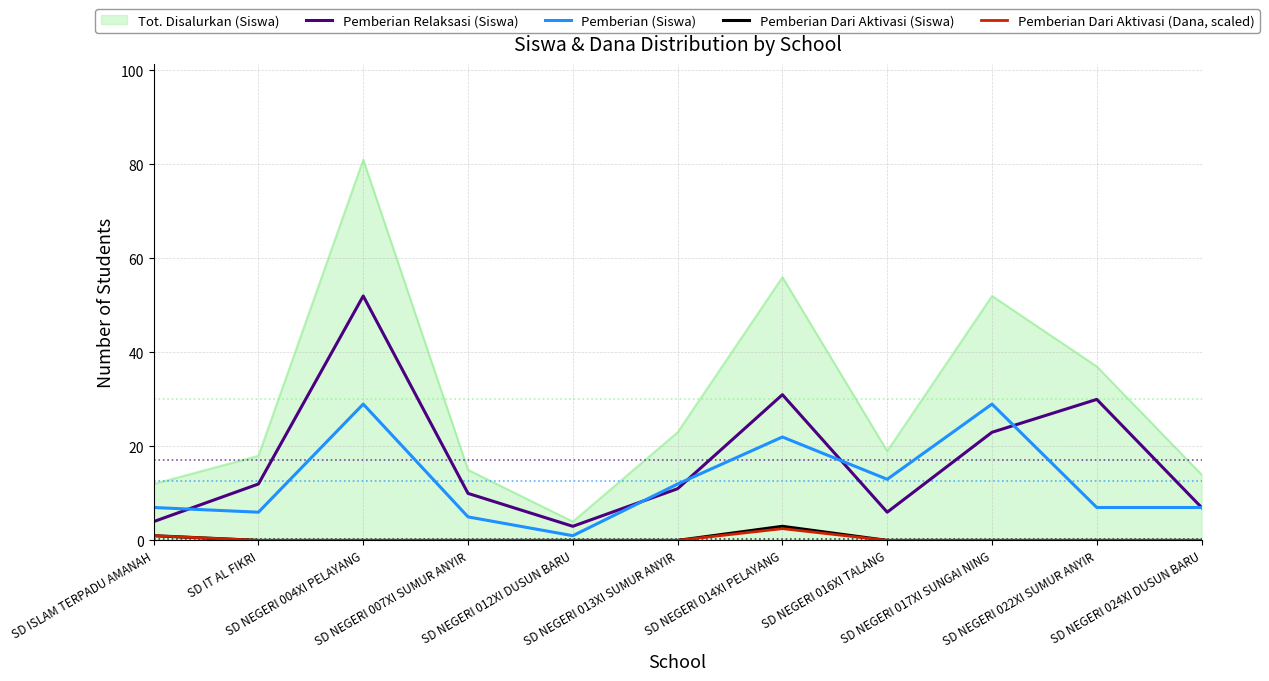

At which category is the sum across all series the highest?

SD NEGERI 004XI PELAYANG